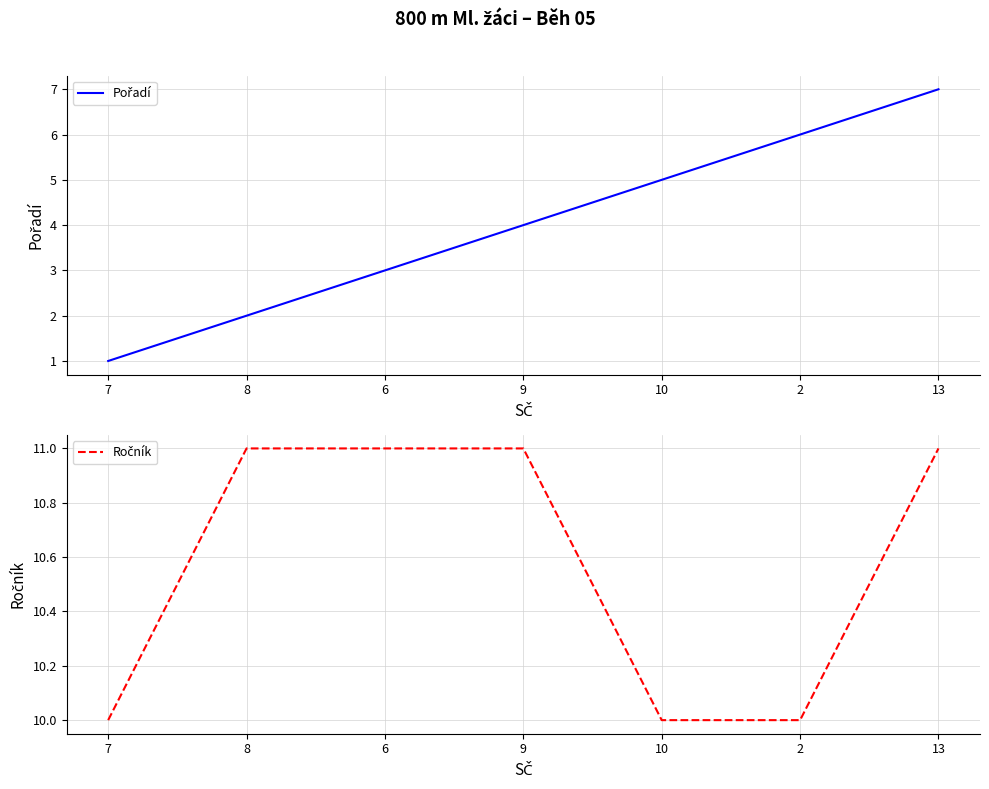

Which has a higher value, 8 or 9?

9